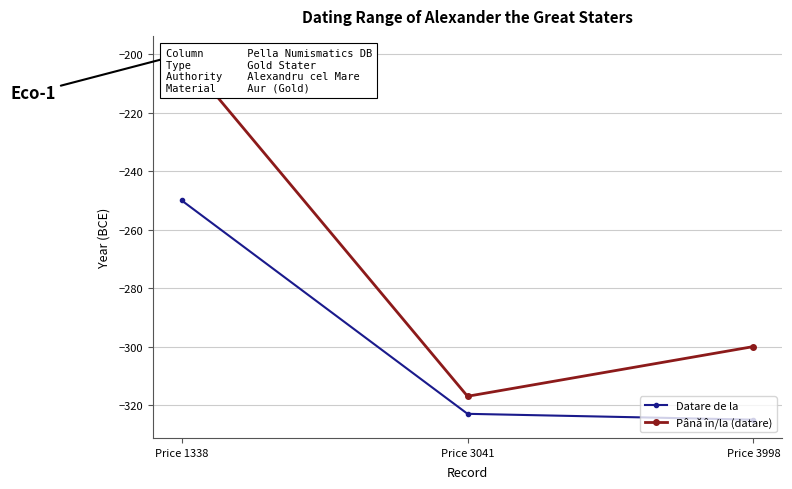

Where does the Până în/la (datare) series first go above -300?

Price 1338